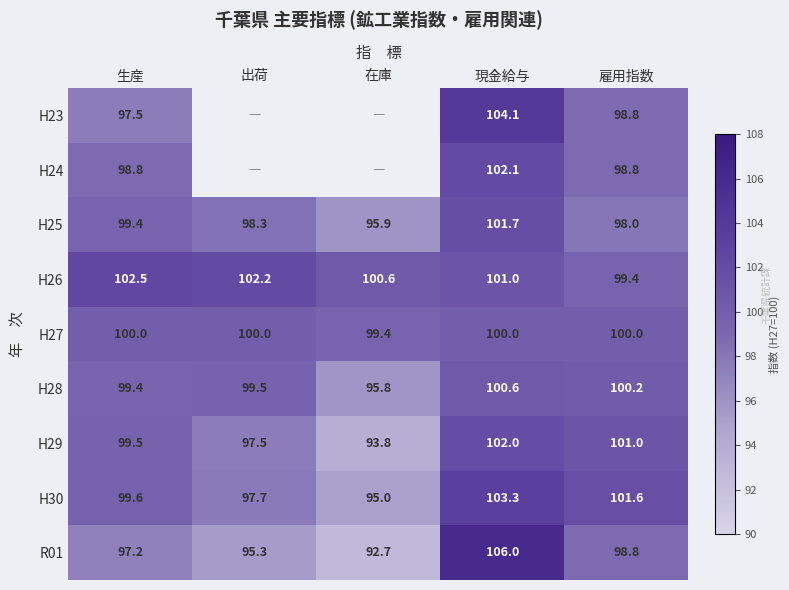

True or false: R01 has a value of 97.2 at 生産.

True